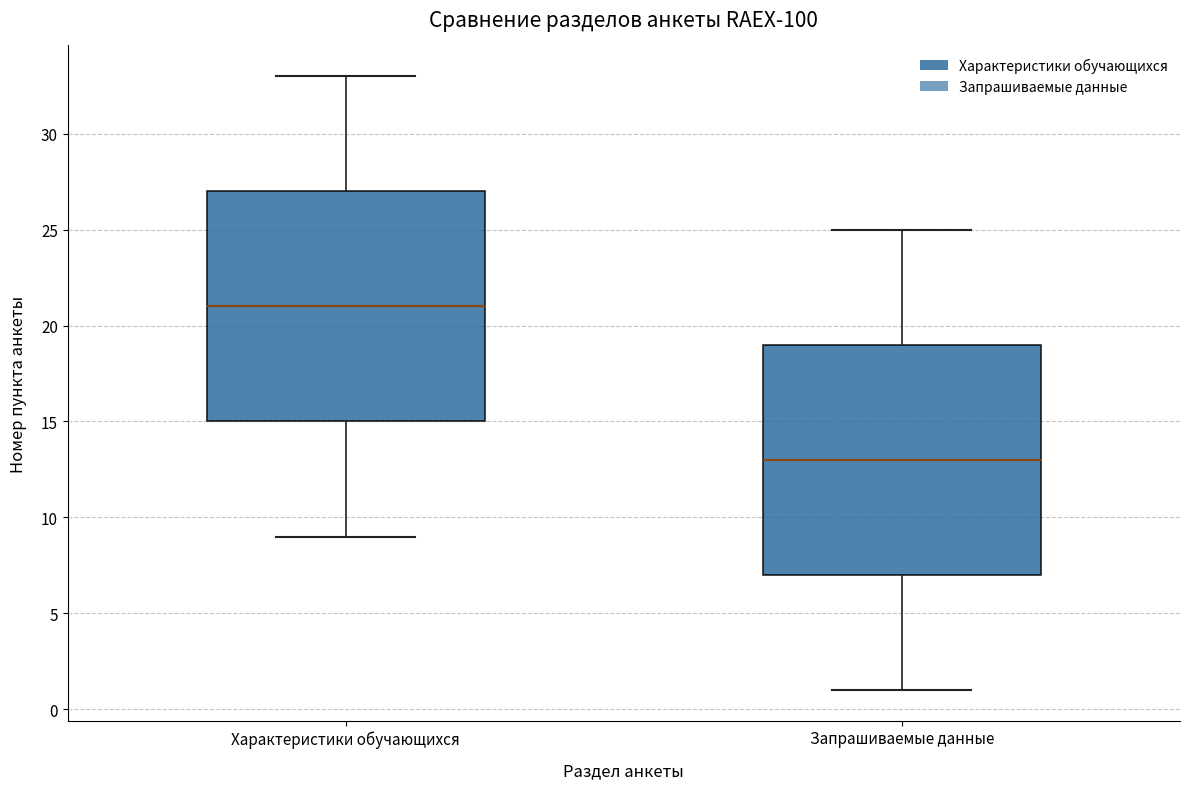

Where does the median line of the box for Запрашиваемые данные sit on the y-axis? The values are not printed on the chart, so give them approximately, as read against the axis.

13